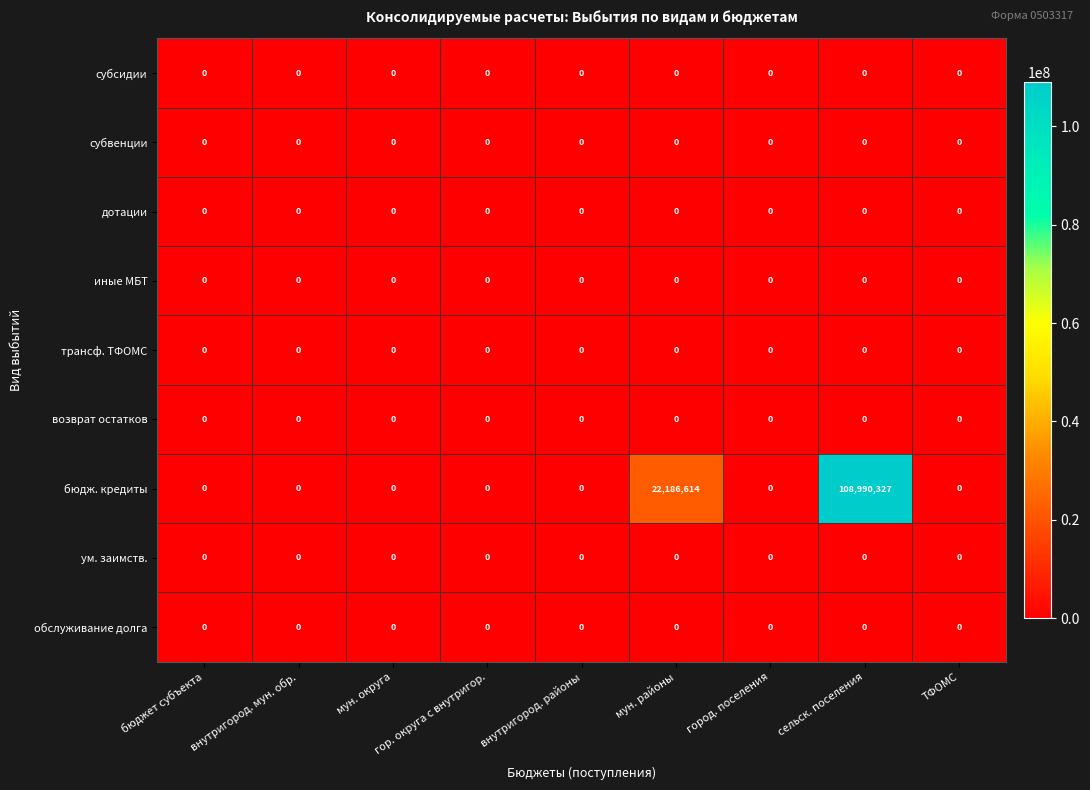

What is the maximum value shown in the chart?

108990327